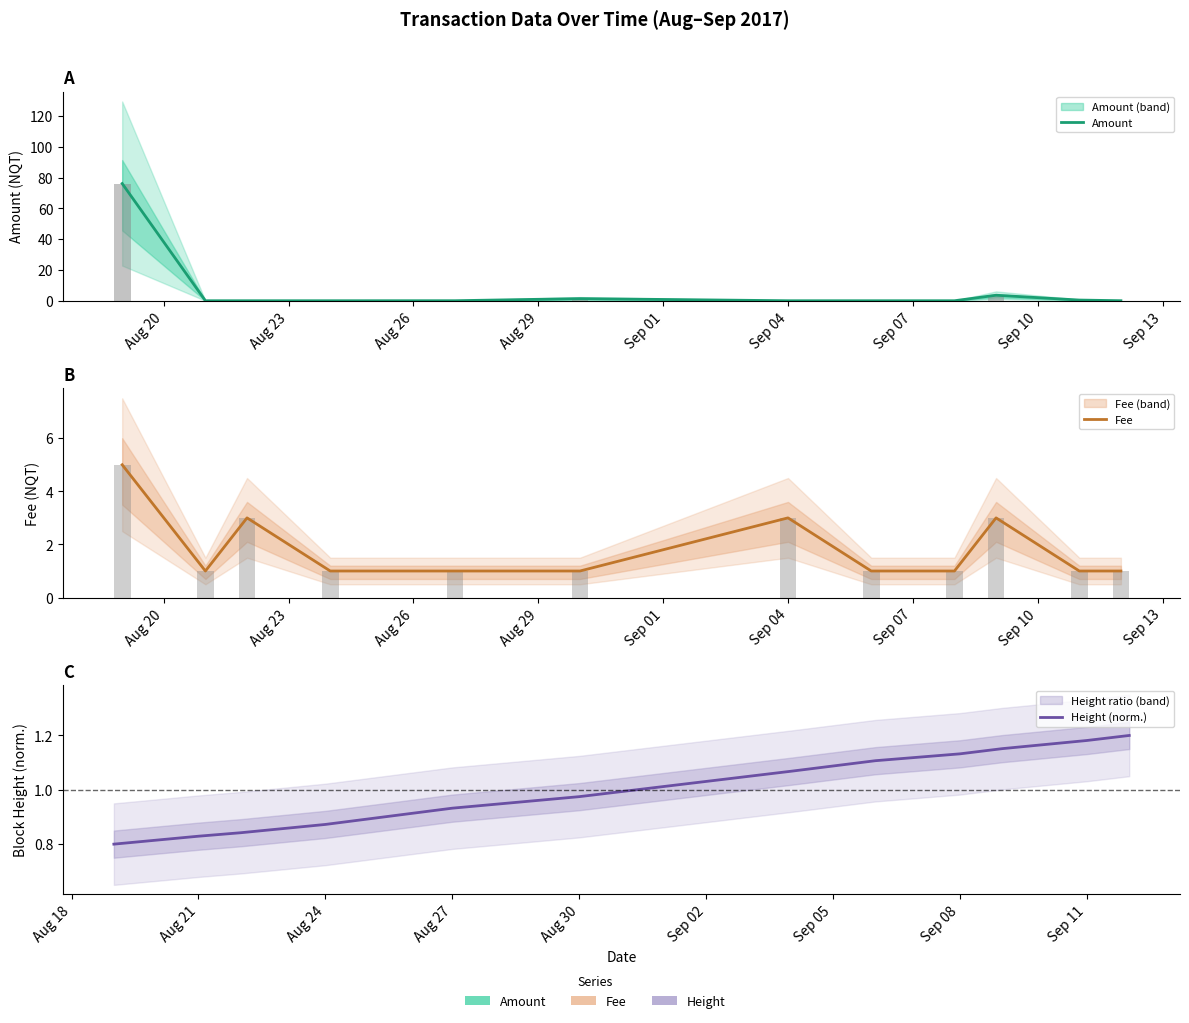

How many data points does each series have?

12